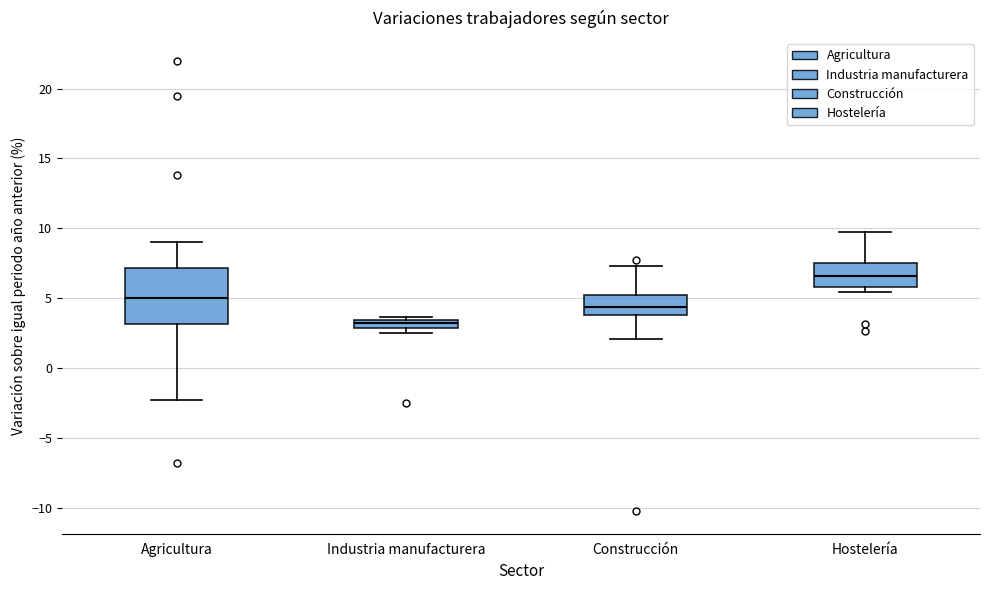

Which box has the highest median line?

Hostelería